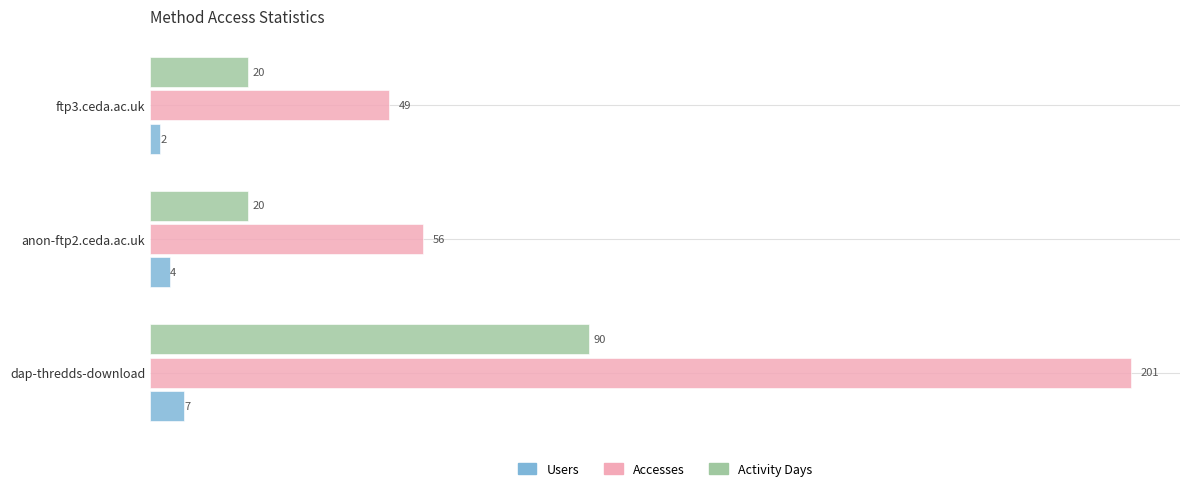

Is it true that Activity Days equals 12 at anon-ftp2.ceda.ac.uk?

False